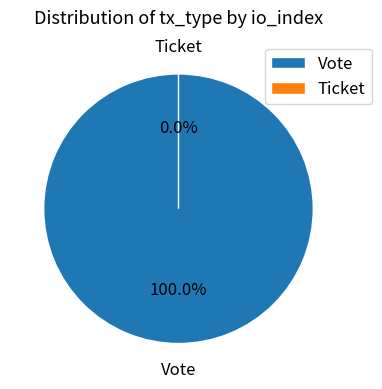

Which slice is the largest?

Vote